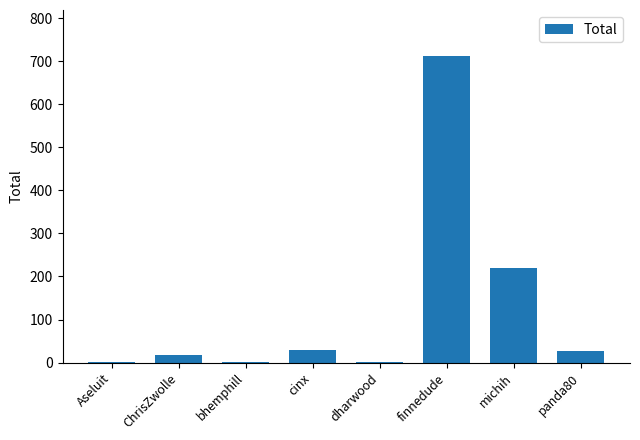

Is it true that the value at Aseluit is 0.5?

True